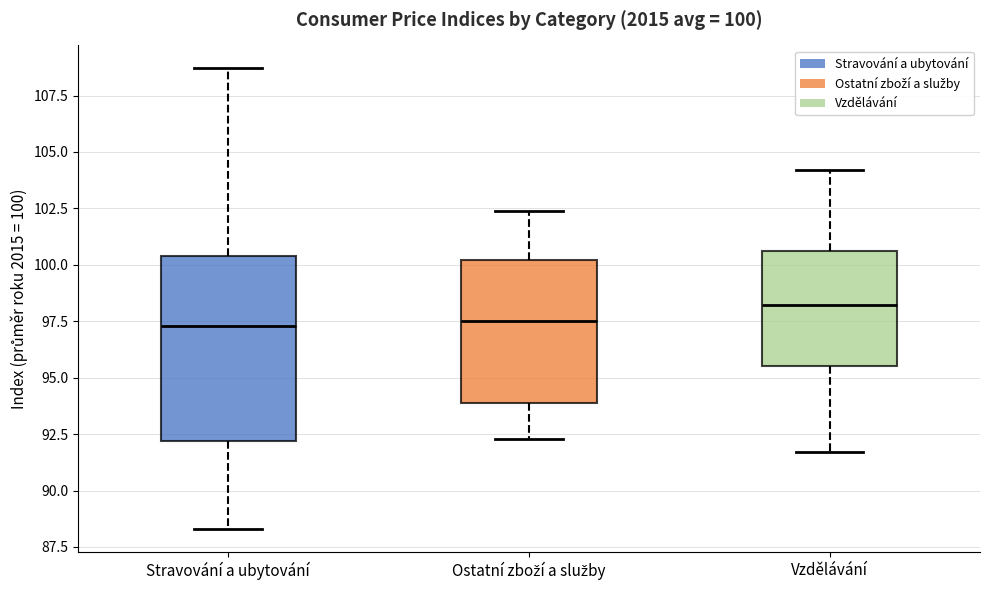

Which box's median line is the highest?

Vzdělávání